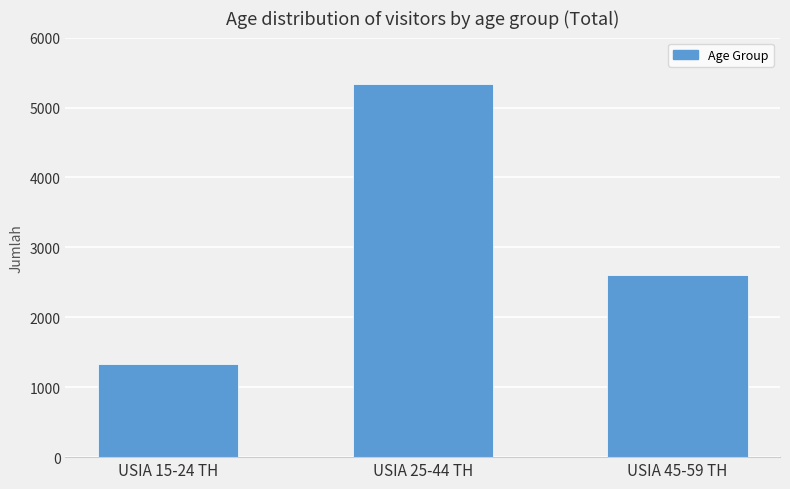

At which label is the value closest to 3328?

USIA 45-59 TH